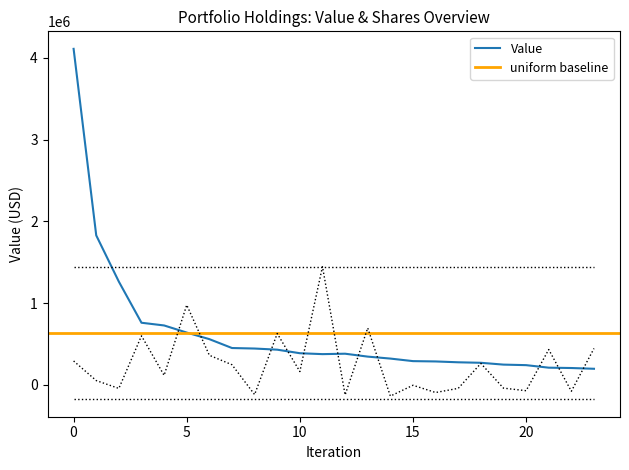

What is the maximum value for Value?

4111962